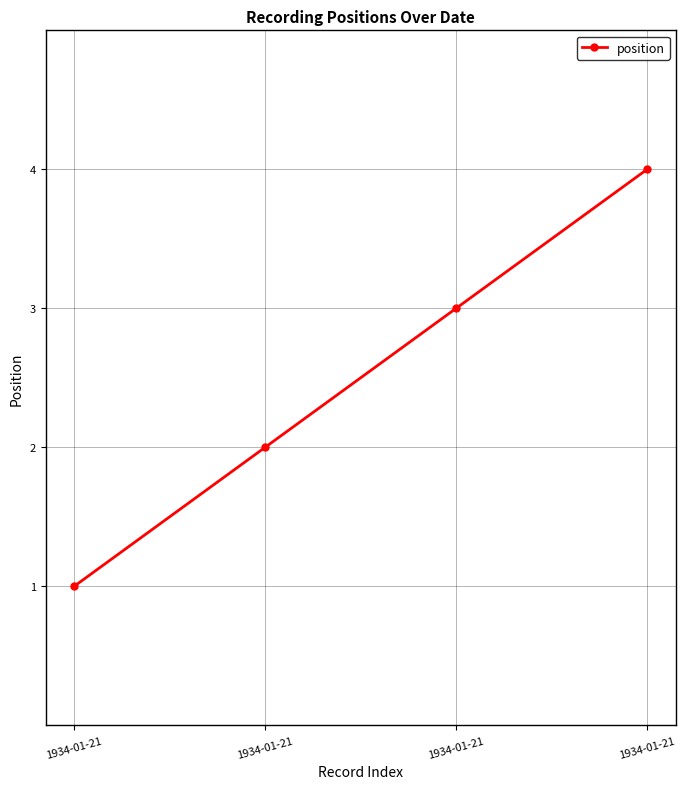

Does the chart have visible grid lines?

Yes